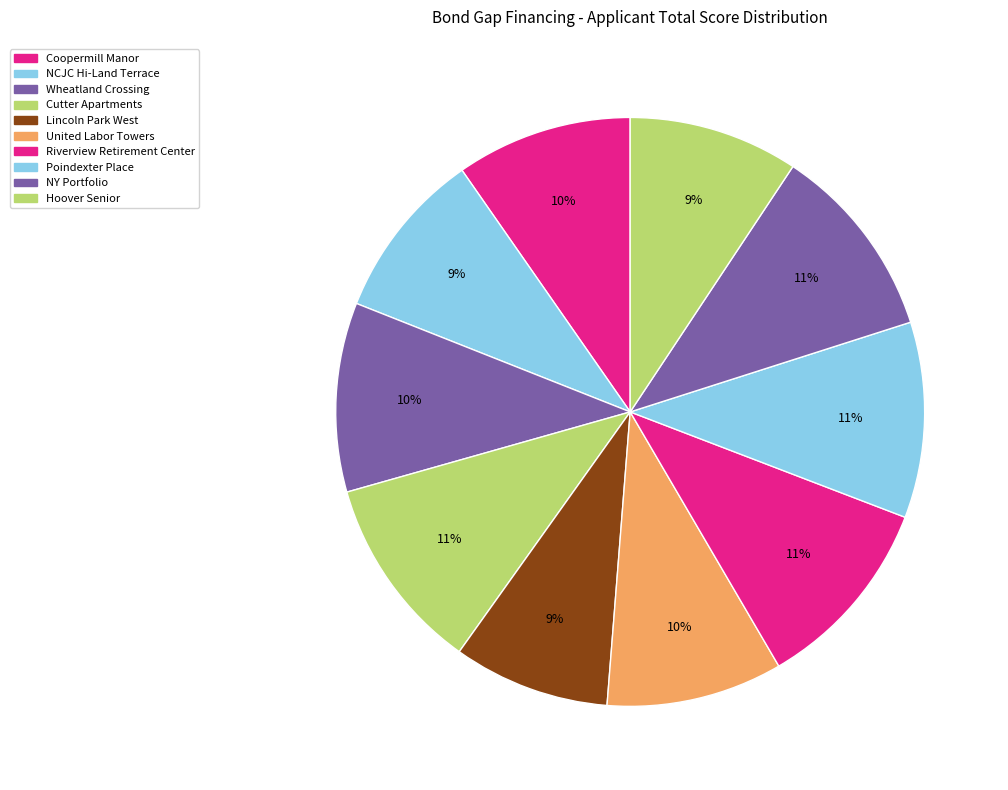

What percentage is the Coopermill Manor slice, to the nearest percent?

10%